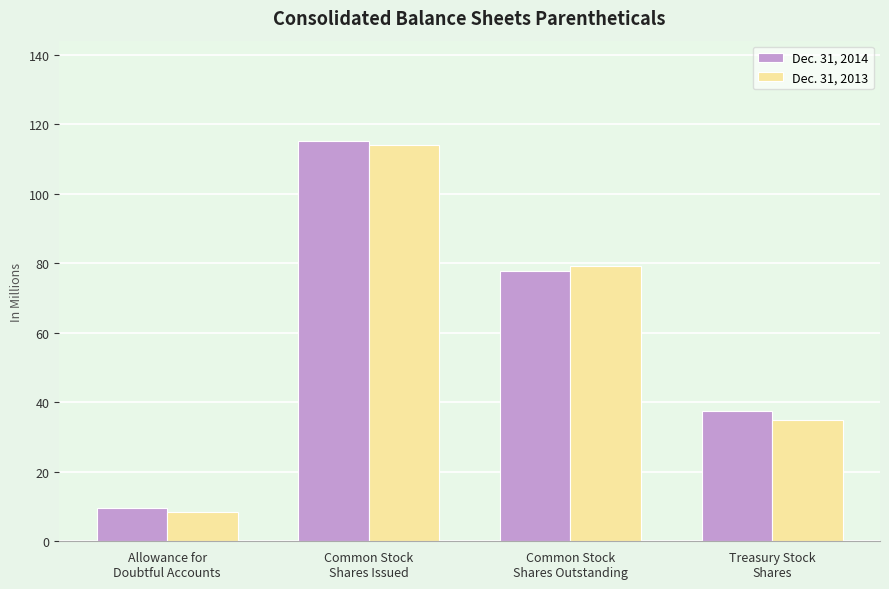

What is the sum of all Dec. 31, 2013 values?

236.5